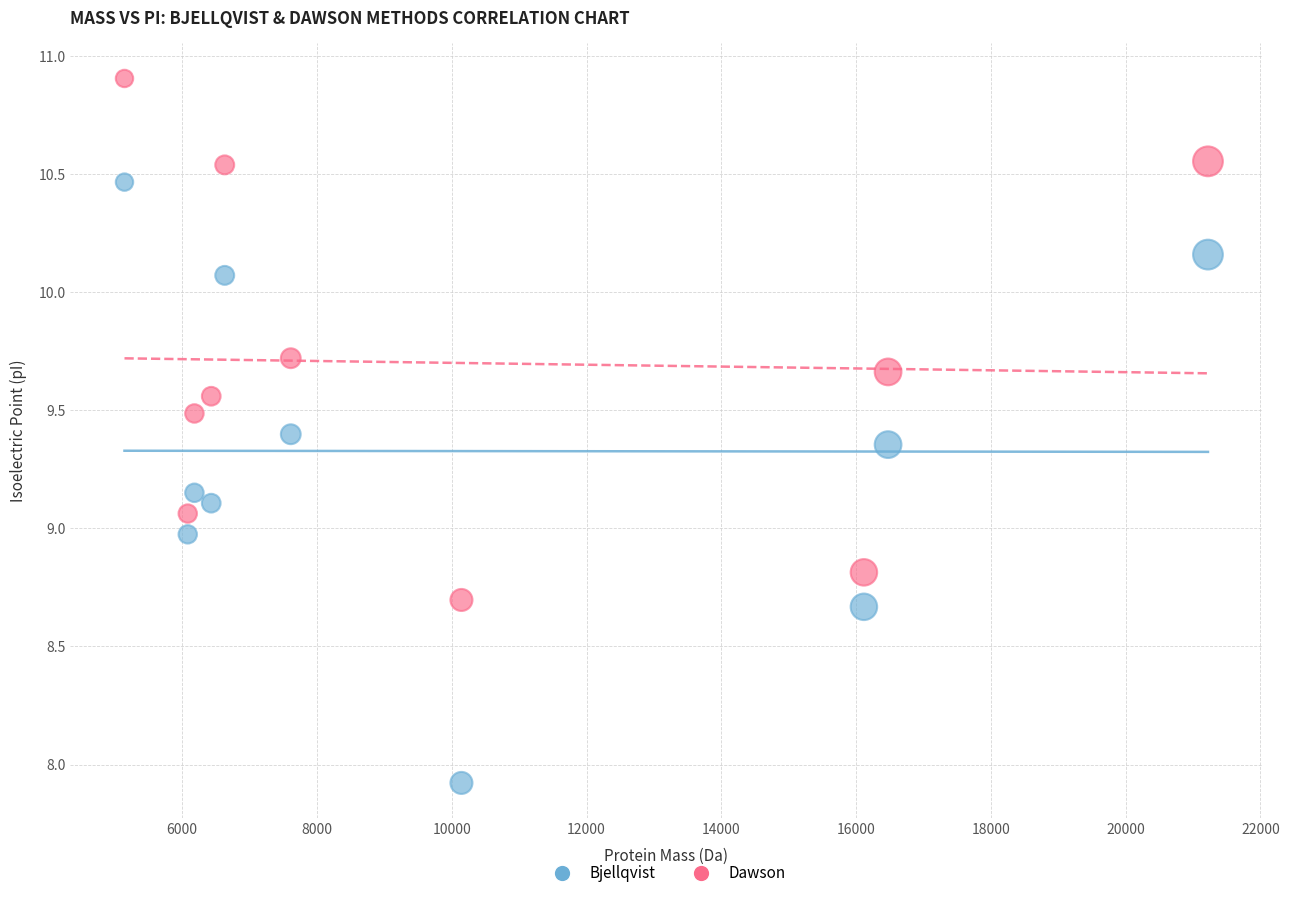

Which series contains the lowest Y value?

Bjellqvist